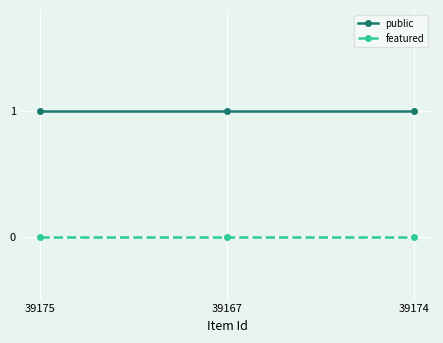

True or false: featured has a value of 0 at 39175.

True